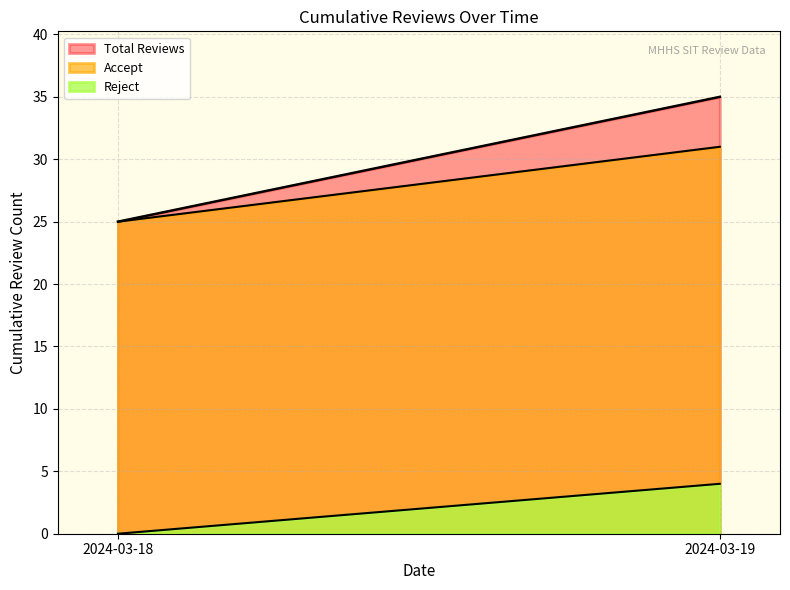

List the series in order of their peak value, highest first.

Total Reviews, Accept, Reject